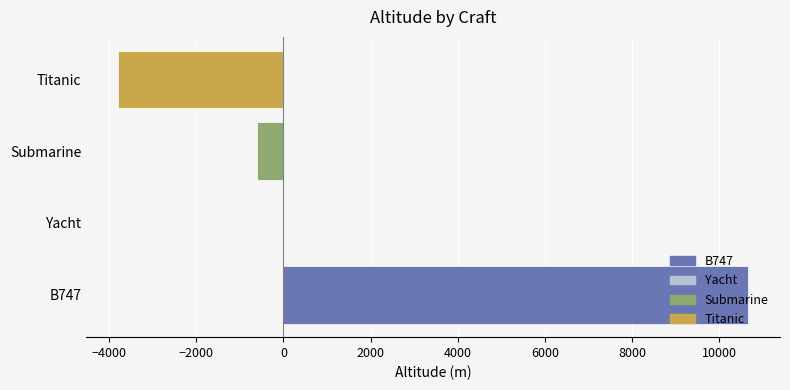

Are the bars horizontal?

Yes